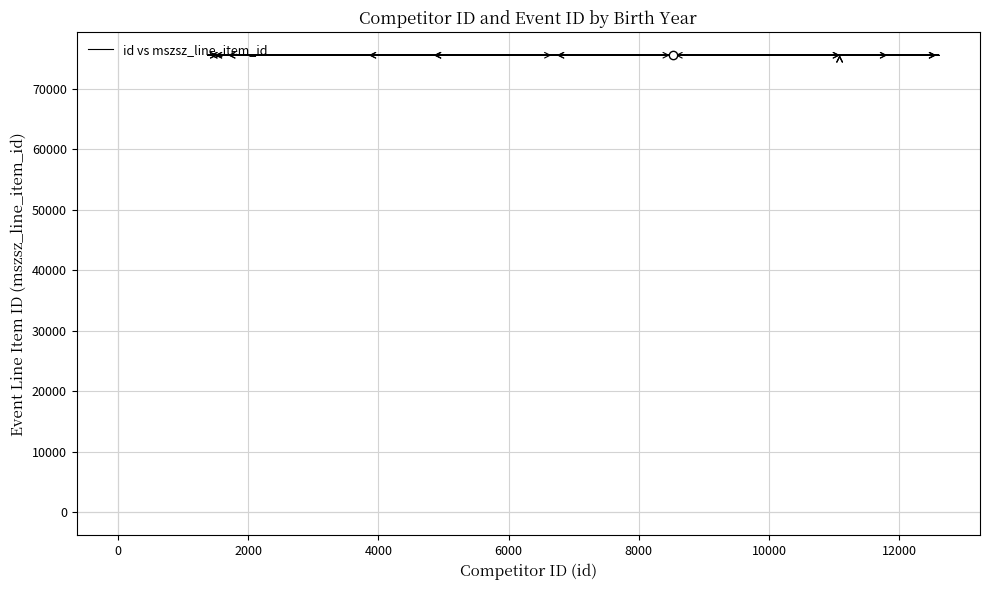

Reading left to right, what are all the values shown in this chart?

75564	75565	75566	75567	75568	75568	75569	75569	75569	75569	75569	75569	75570	75570	75570	75570	75571	75571	75571	75571	75571	75571	75572	75572	75572	75572	75573	75574	75575